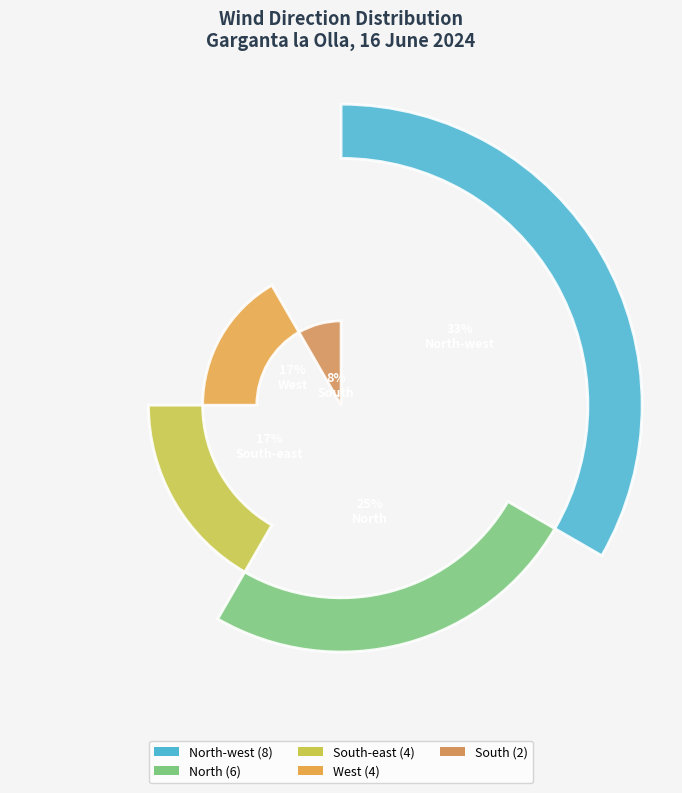

To the nearest percent, what is the combined percentage of North-west and South-east?

50%